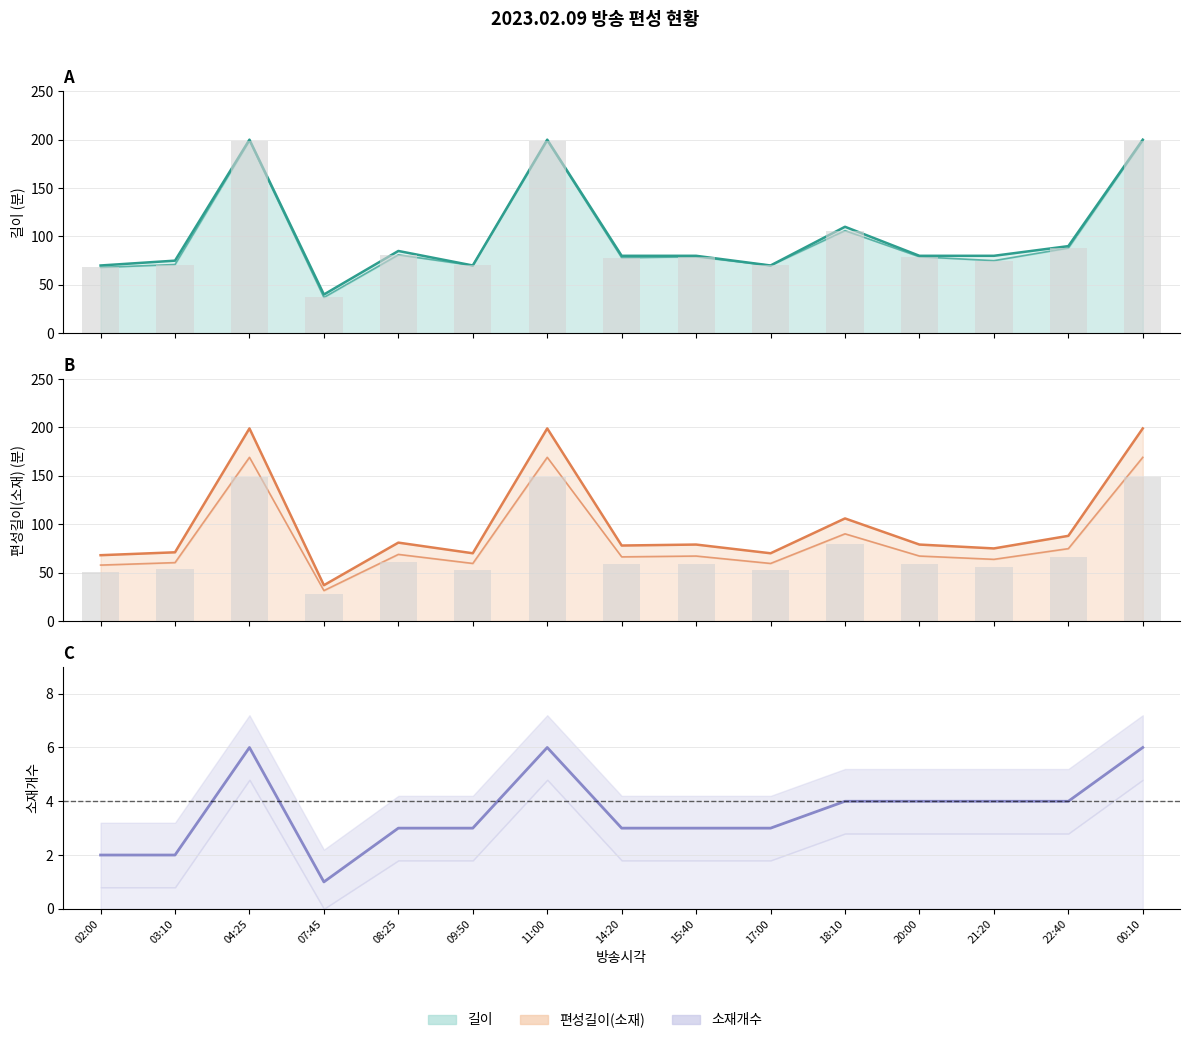

Is it true that 길이_line equals 352 at 11:00?

False